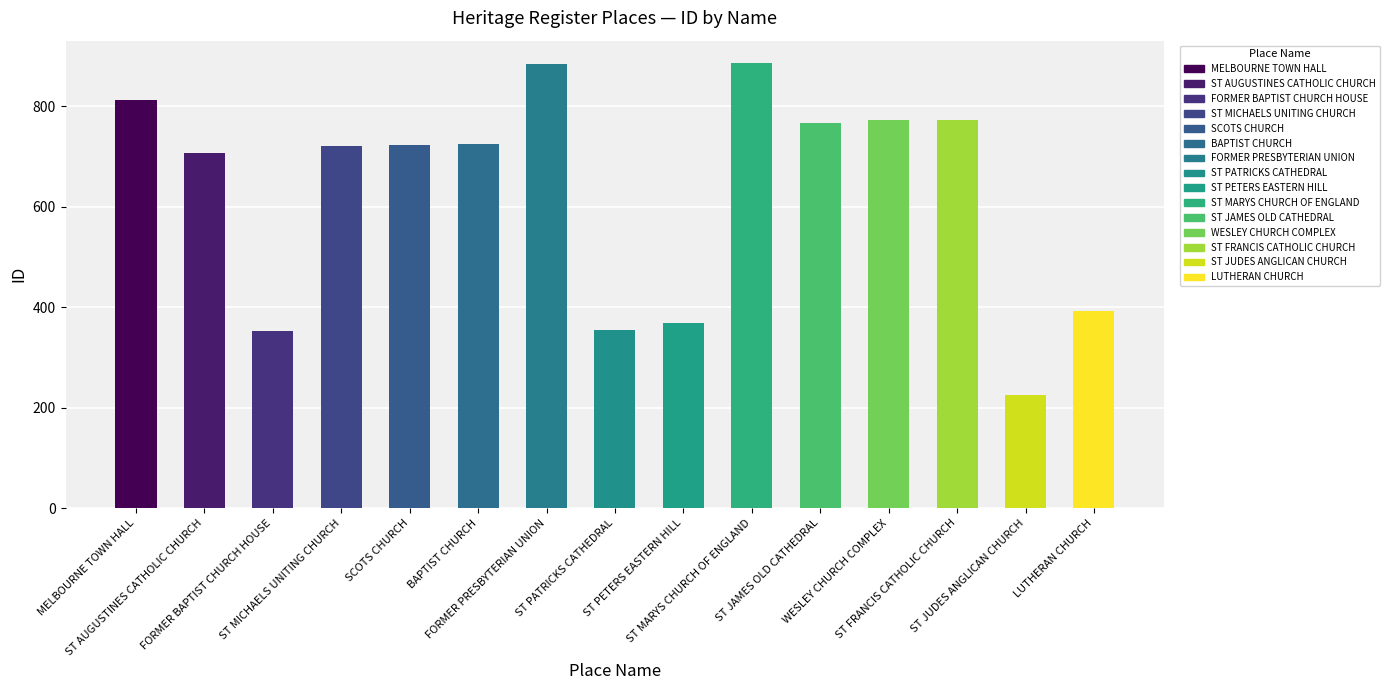

How many bars are there in total?

15